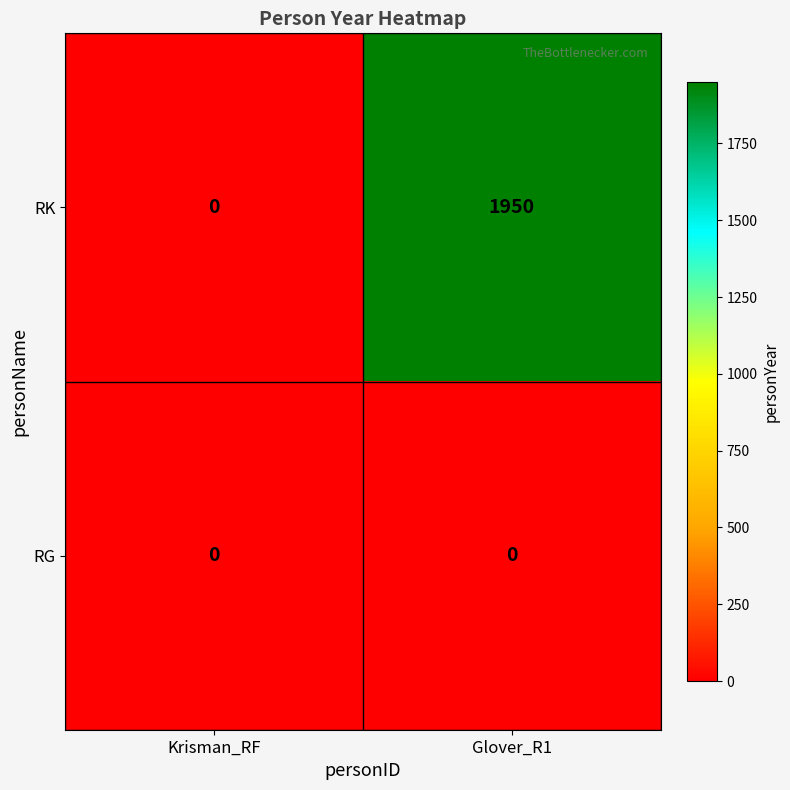

What is the difference between the highest and lowest values at Glover_R1?

1950